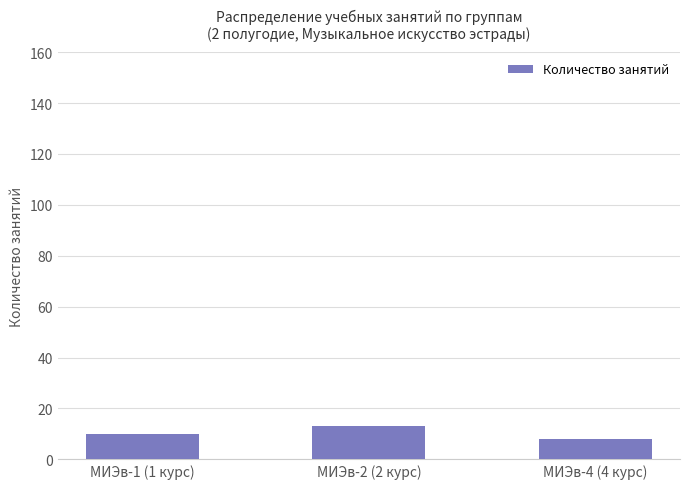

Which category has the highest value across all series?

МИЭв-2 (2 курс)